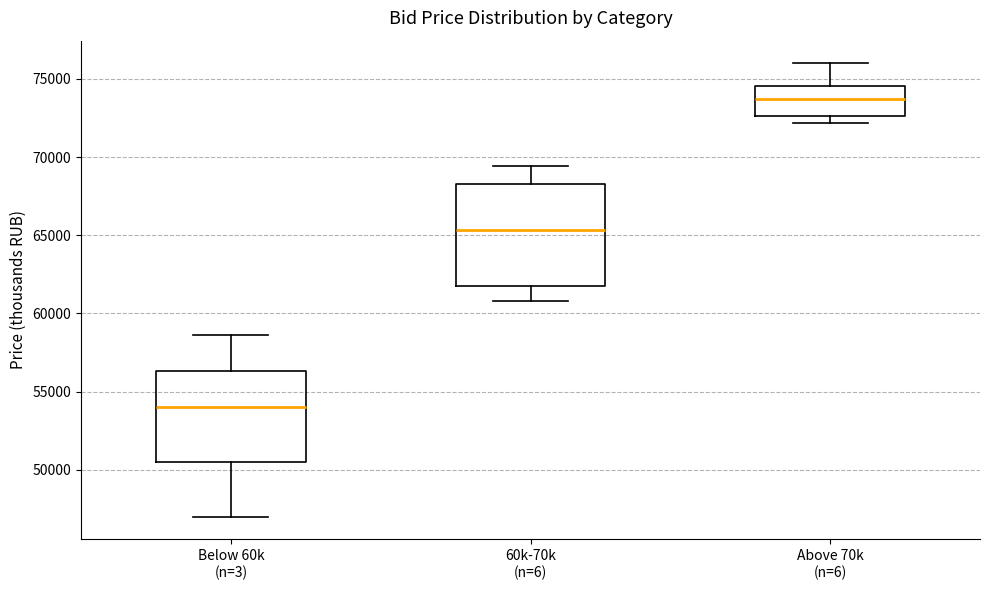

Comparing the boxes themselves (not the whiskers), which one is the tallest?

60k-70k (n=6)